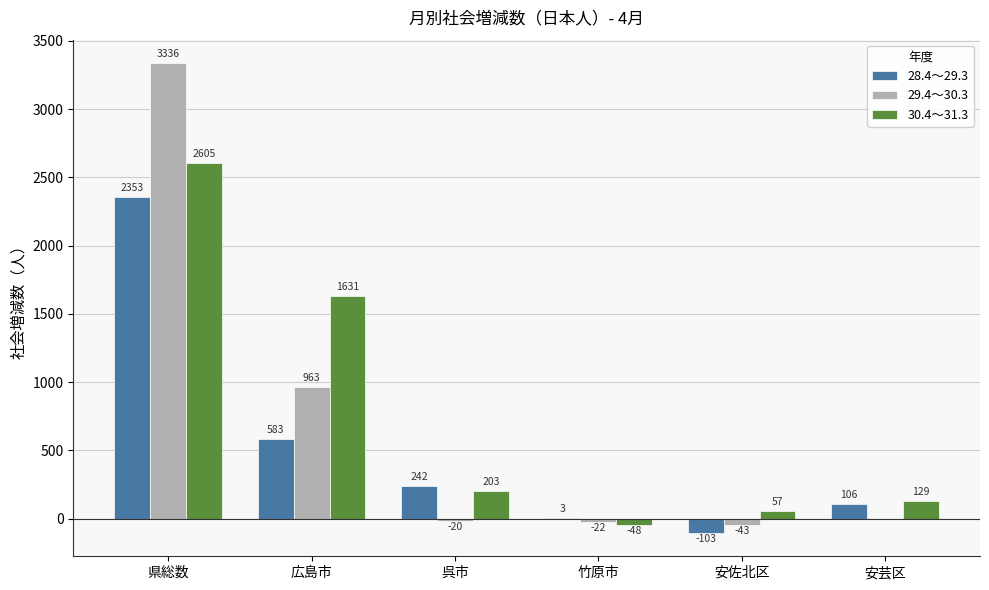

Is it true that 29.4～30.3 equals 963 at 広島市?

True